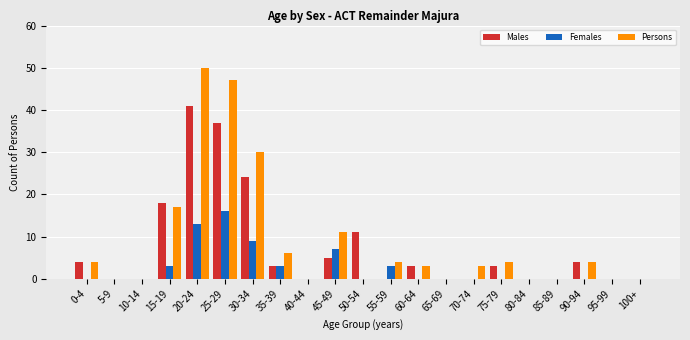

What is the sum of the Females values at 55-59 and 10-14?

3